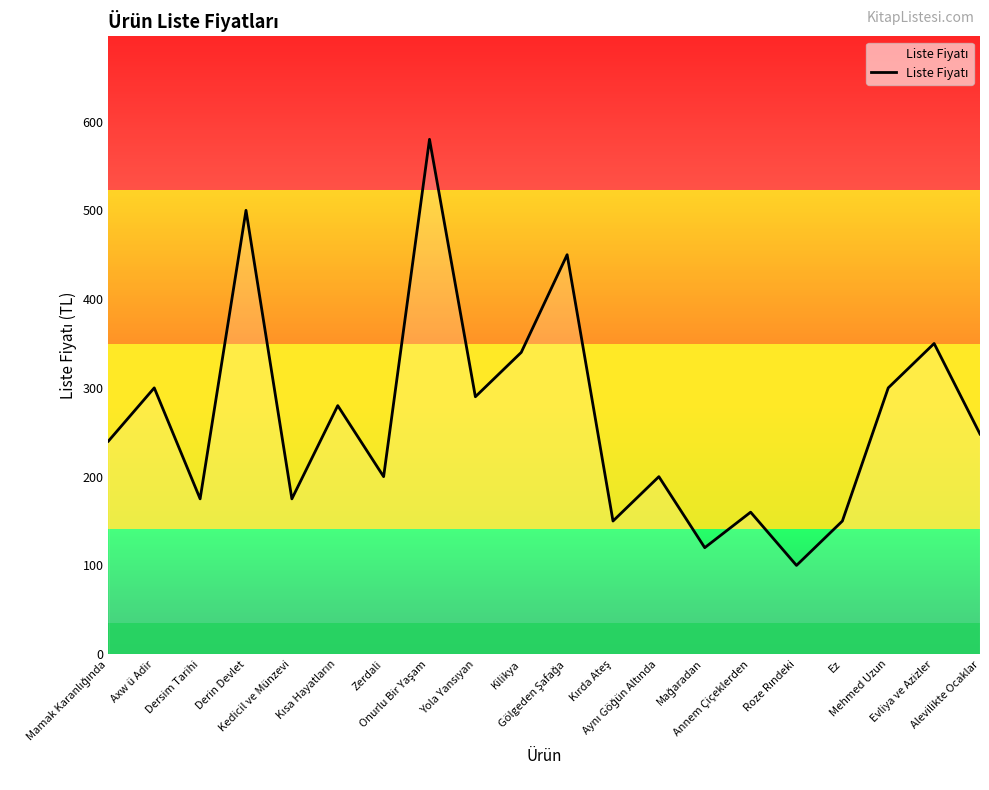

How many categories are shown in the chart?

20